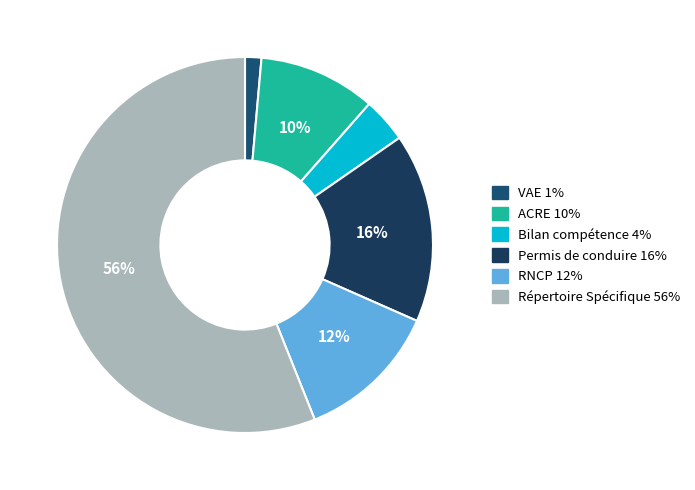

Is Répertoire Spécifique the majority of the pie?

Yes